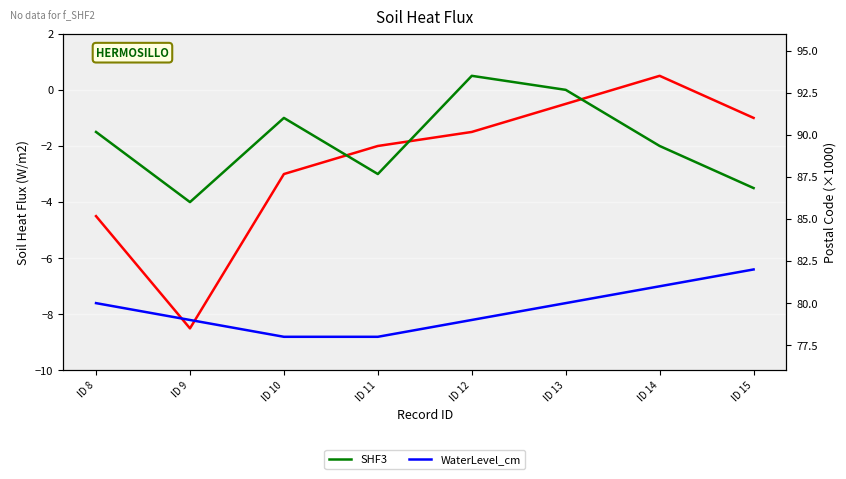

How many SHF3 values are between -3 and 0?

5